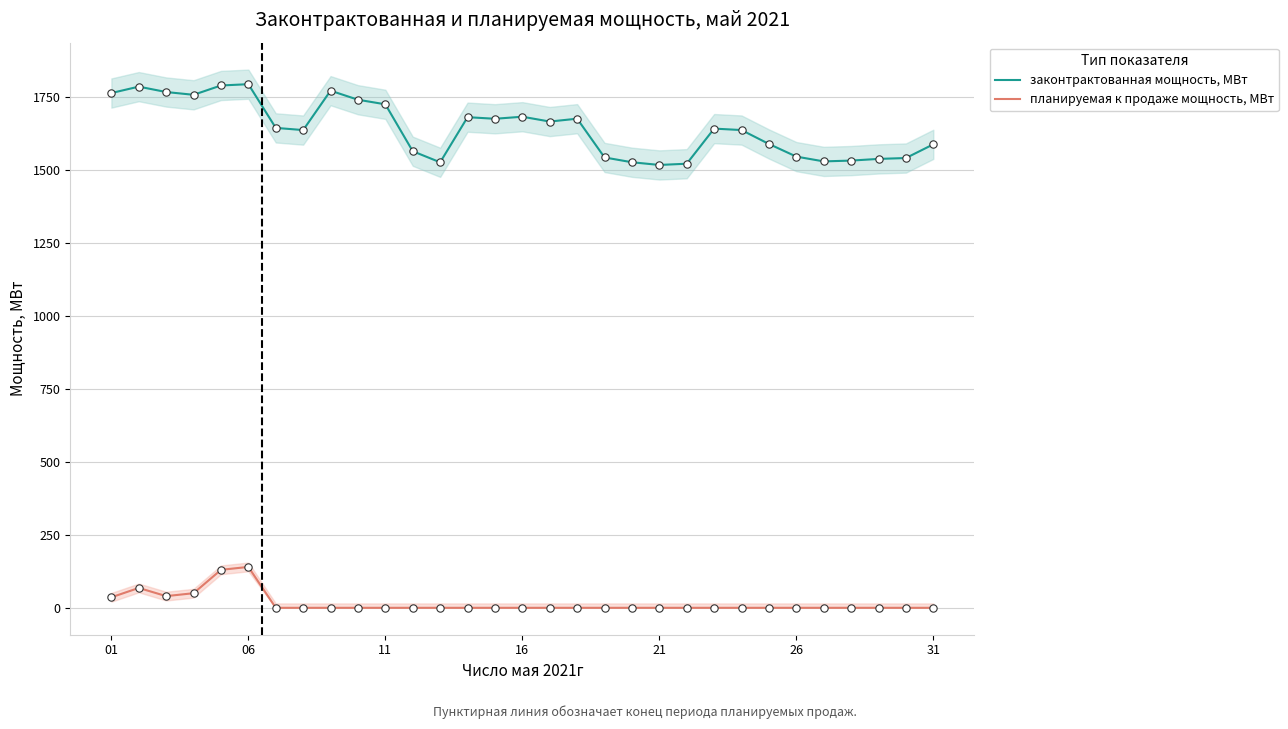

At how many categories does at least one series exceed 1259?

31